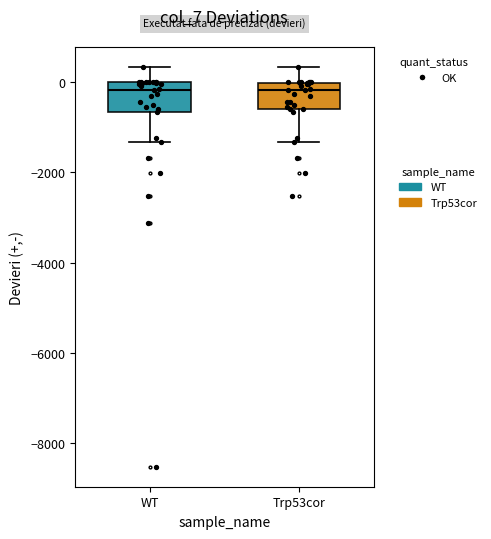

Reading left to right, read every box against the y-axis: the position of its median line, the range the box covers, and the ends of its whiskers. The values are not printed on the chart, so give them approximately, as read against the axis.

WT: median -200, box -600 to 0, whiskers -1400 to 400
Trp53cor: median -200, box -600 to 0, whiskers -1400 to 400